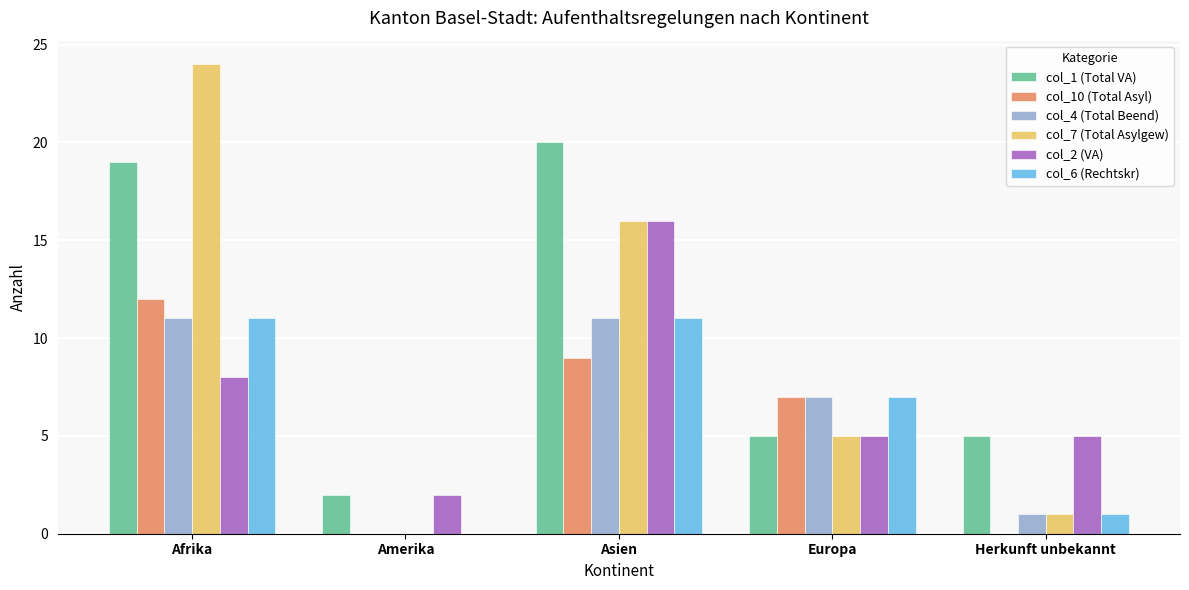

Which category has the highest value across all series?

Afrika